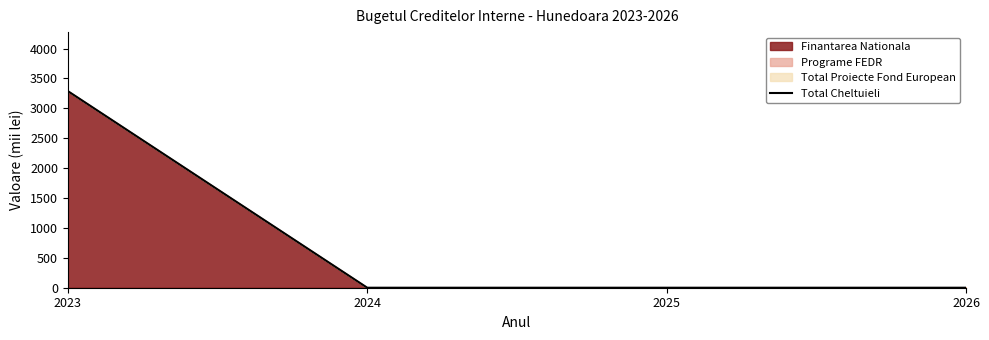

What is the value of the 1st point from the left?

3288.5